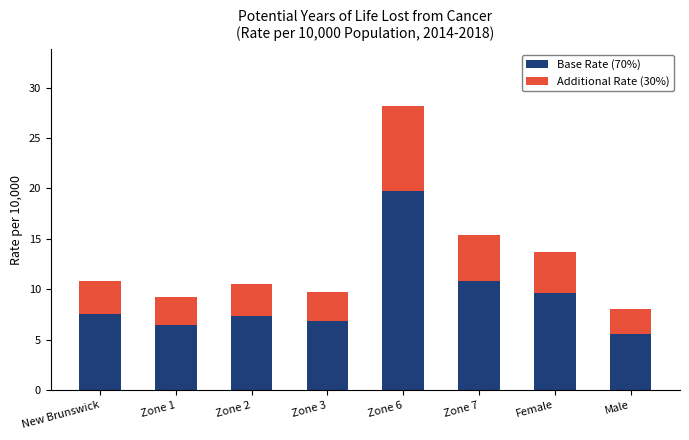

Reading left to right, transcribe the values for Base Rate (70%).

New Brunswick=7.6	Zone 1=6.4	Zone 2=7.4	Zone 3=6.8	Zone 6=19.7	Zone 7=10.8	Female=9.6	Male=5.6